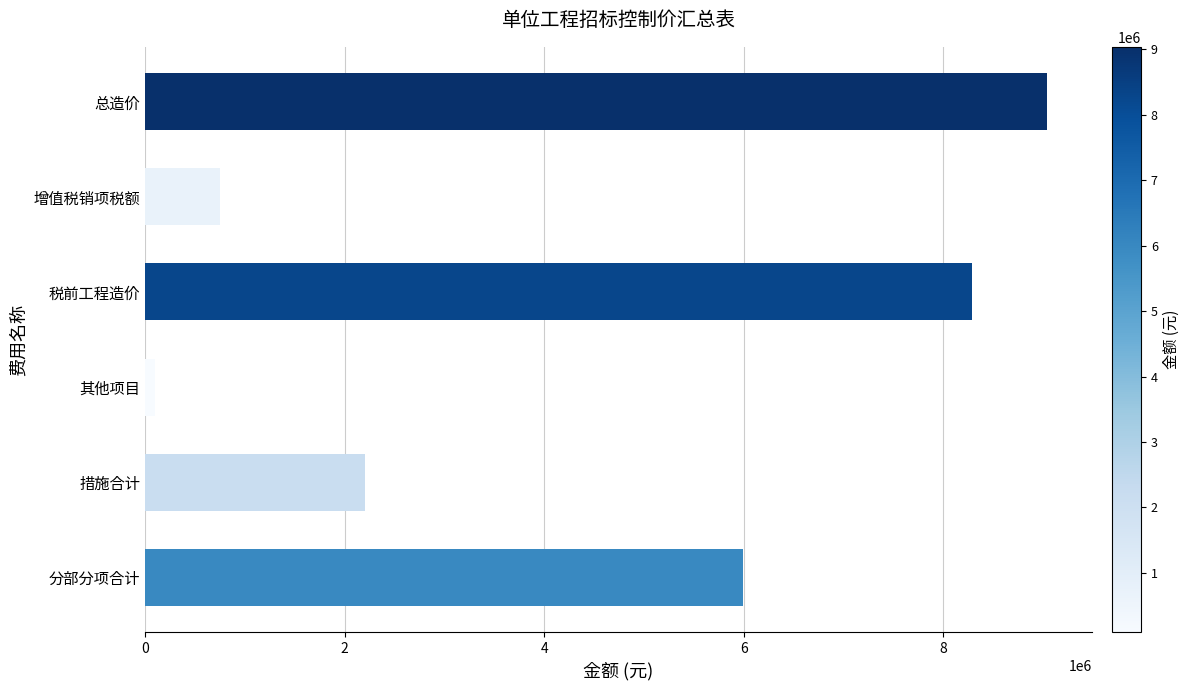

Which label corresponds to the largest value in the chart?

总造价